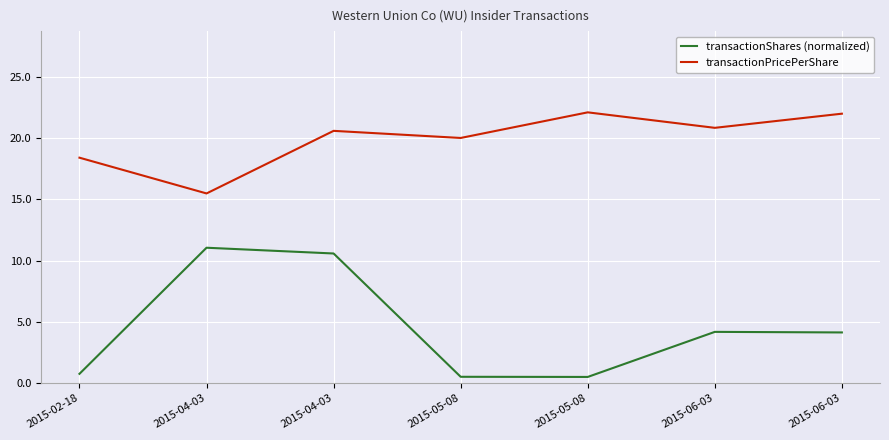

True or false: transactionPricePerShare and transactionShares (normalized) intersect in this chart.

False